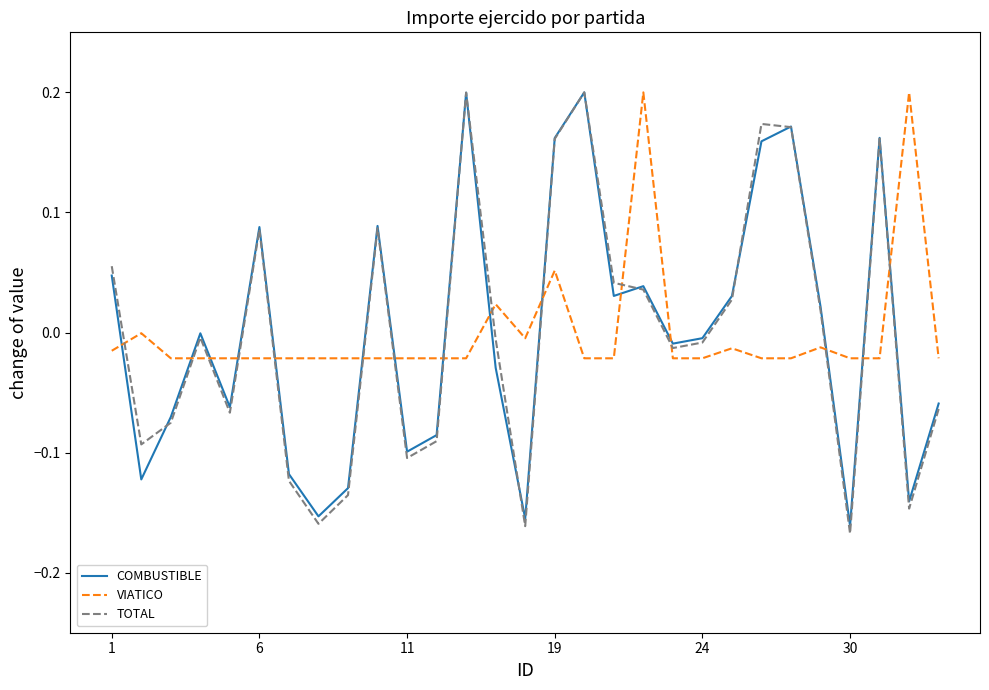

True or false: TOTAL and VIATICO cross at least once.

True